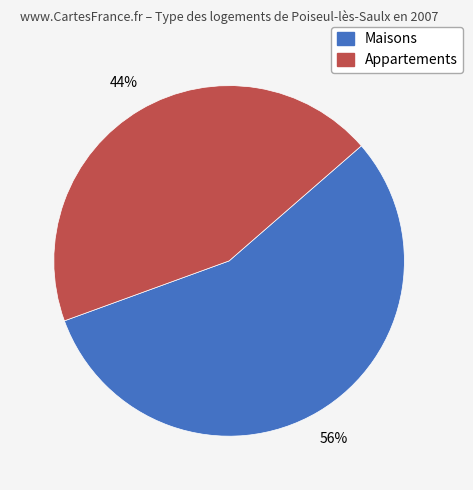

Is there a majority slice in this chart?

Yes